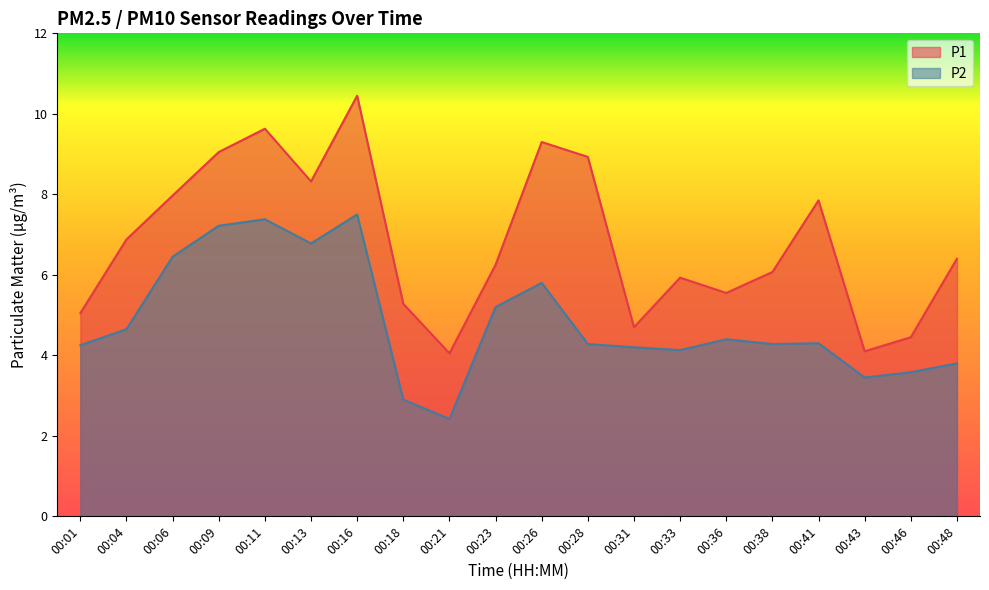

Reading left to right, list all the values displayed in this chart.

P1: 00:01=5.0	00:04=6.9	00:06=8.0	00:09=9.1	00:11=9.6	00:13=8.3	00:16=10.4	00:18=5.3	00:21=4.0	00:23=6.2	00:26=9.3	00:28=8.9	00:31=4.7	00:33=5.9	00:36=5.5	00:38=6.1	00:41=7.8	00:43=4.1	00:46=4.5	00:48=6.4
P2: 00:01=4.2	00:04=4.7	00:06=6.5	00:09=7.2	00:11=7.4	00:13=6.8	00:16=7.5	00:18=2.9	00:21=2.4	00:23=5.2	00:26=5.8	00:28=4.3	00:31=4.2	00:33=4.1	00:36=4.4	00:38=4.3	00:41=4.3	00:43=3.5	00:46=3.6	00:48=3.8